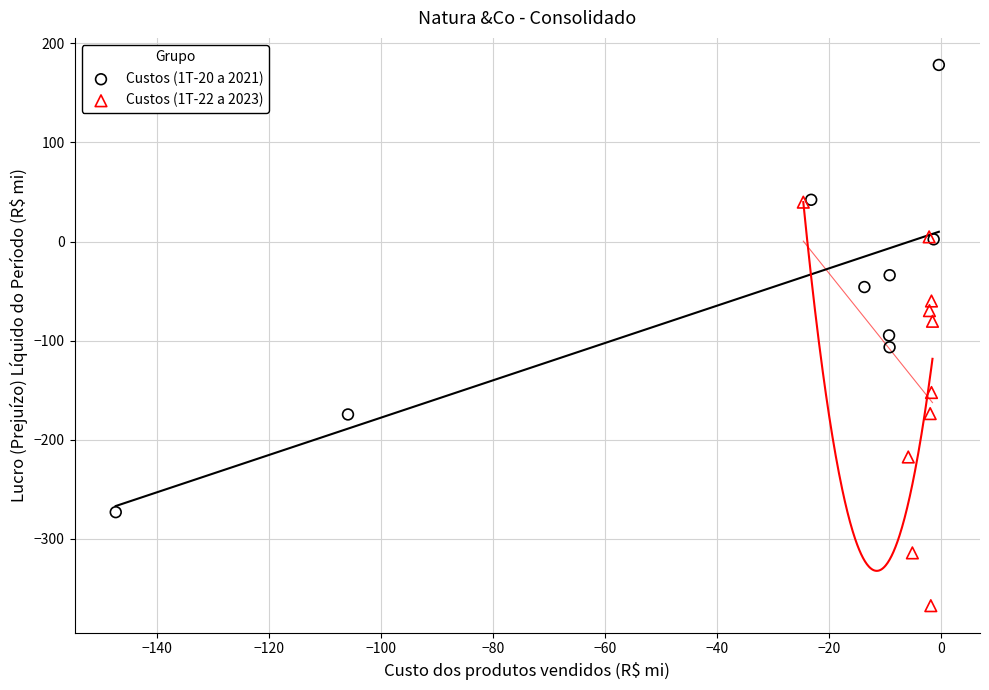

Which series has the largest Y range (max minus min)?

Custos (1T-20 a 2021)